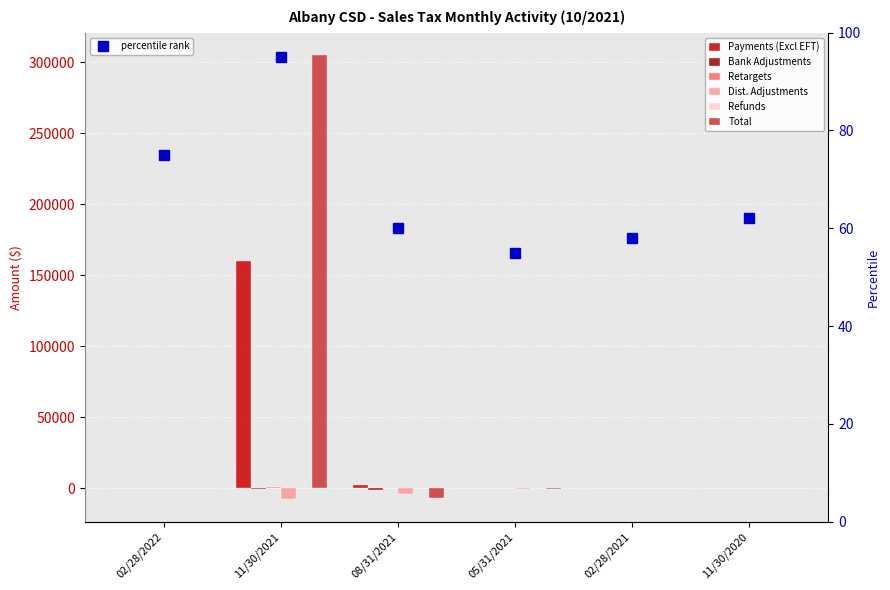

How many groups of bars are there?

6